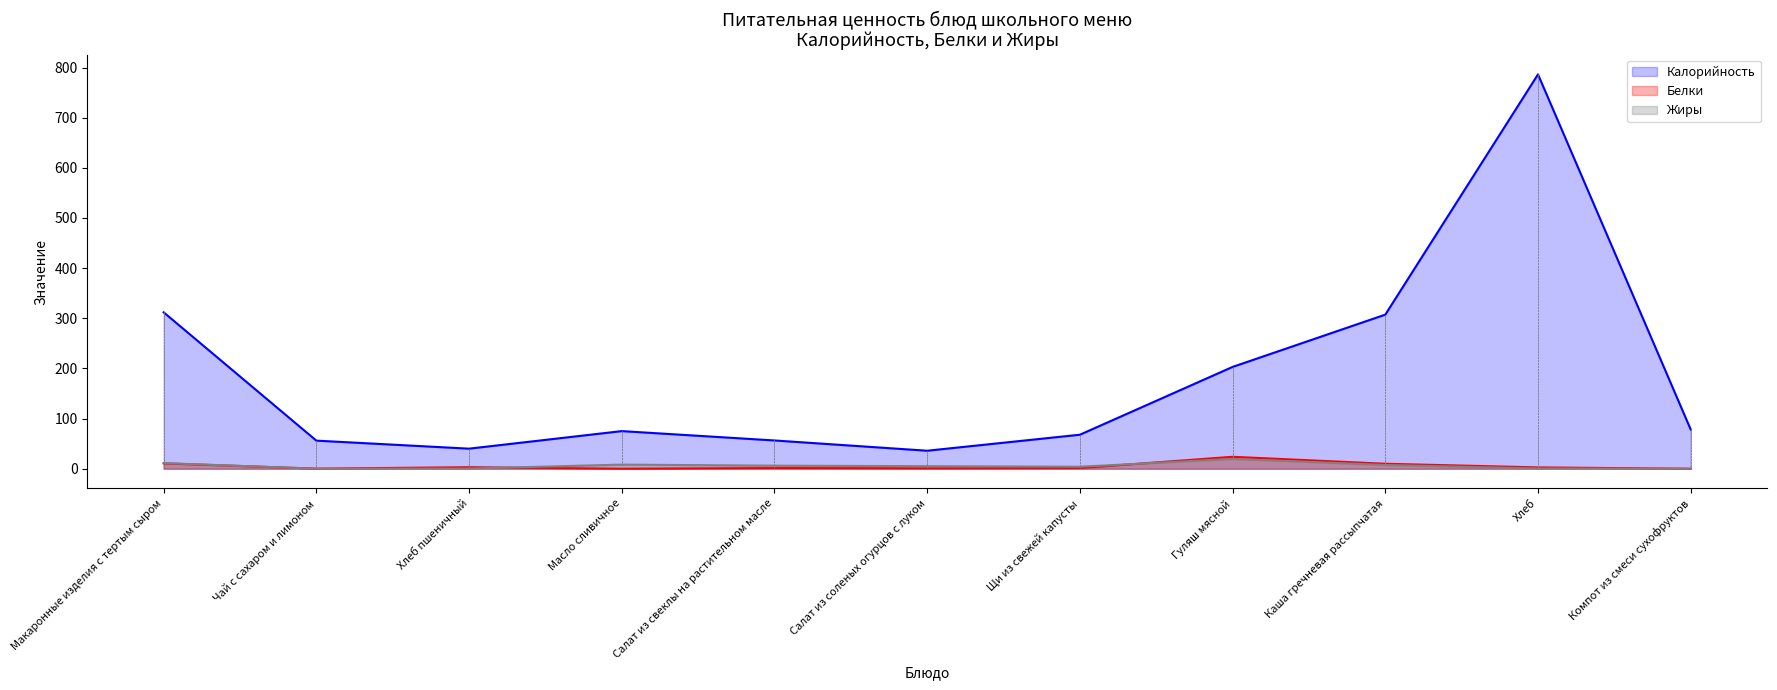

What is the approximate value of Калорийность at Масло сливичное?

75.0